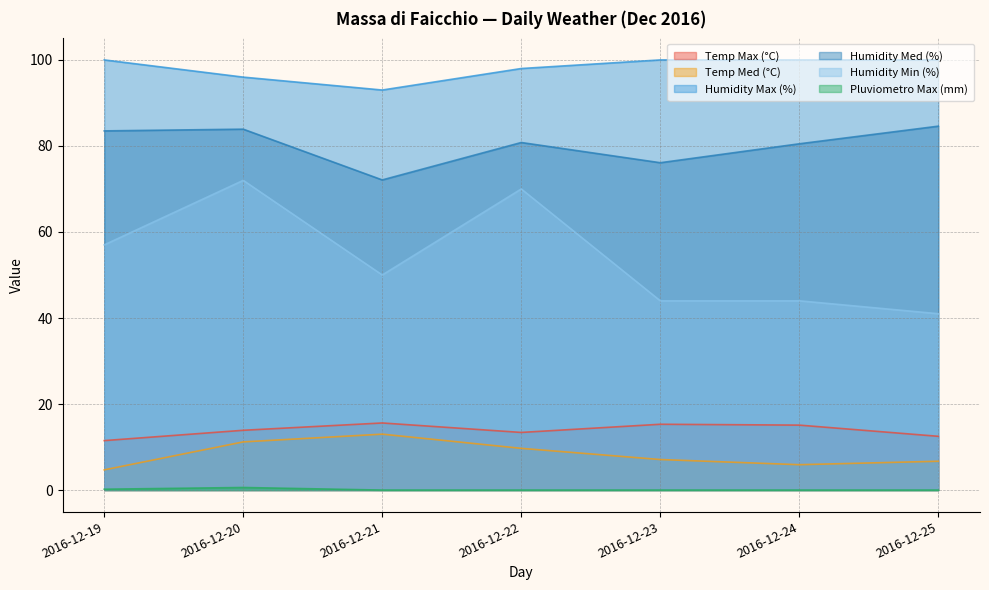

Rank the series by their maximum value, from highest to lowest.

Humidity Max (%), Humidity Med (%), Humidity Min (%), Temp Max (°C), Temp Med (°C), Pluviometro Max (mm)